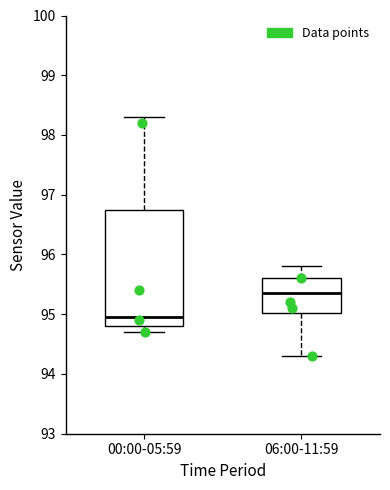

Which box's median line is the lowest?

00:00-05:59